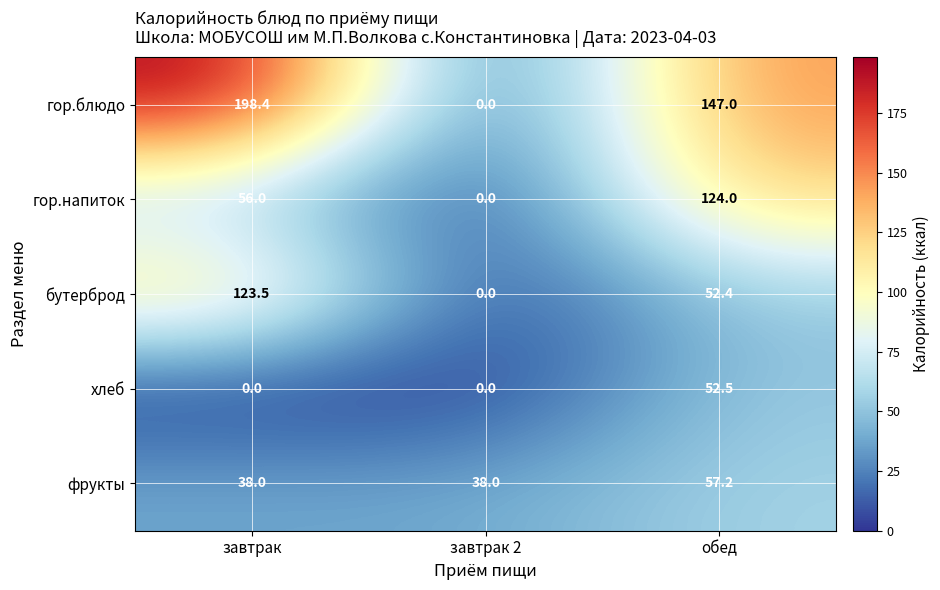

Which category has the highest value in the хлеб series?

обед